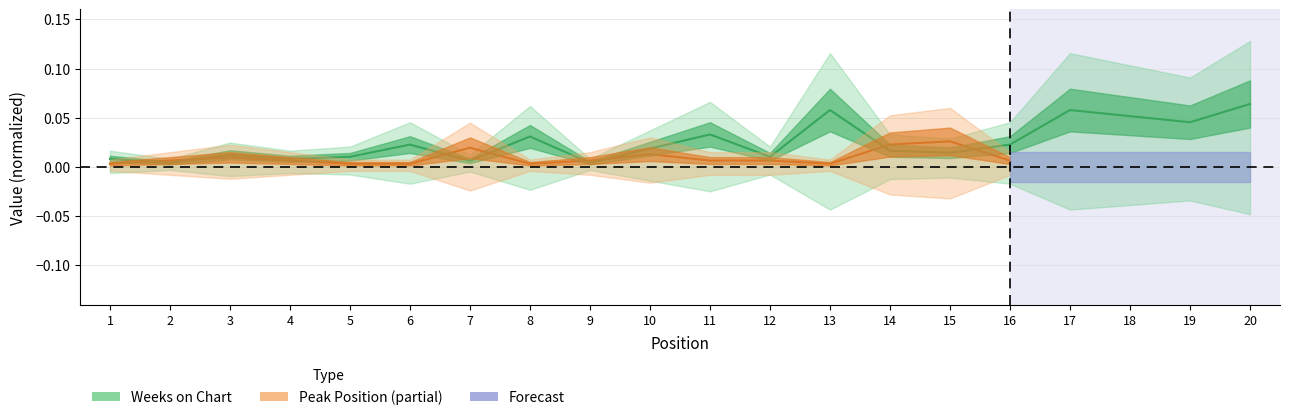

What is the difference between the maximum and minimum values?

0.1